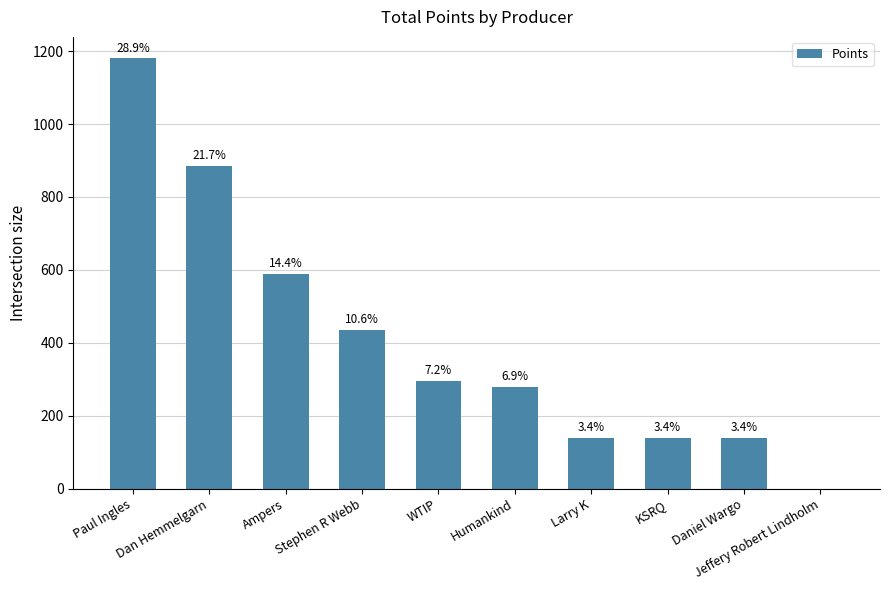

Is it true that the value at Stephen R Webb is 180?

False